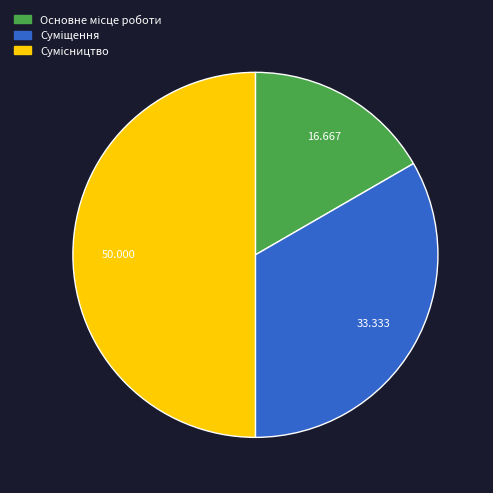

What is the smallest slice in the pie chart?

Основне місце роботи